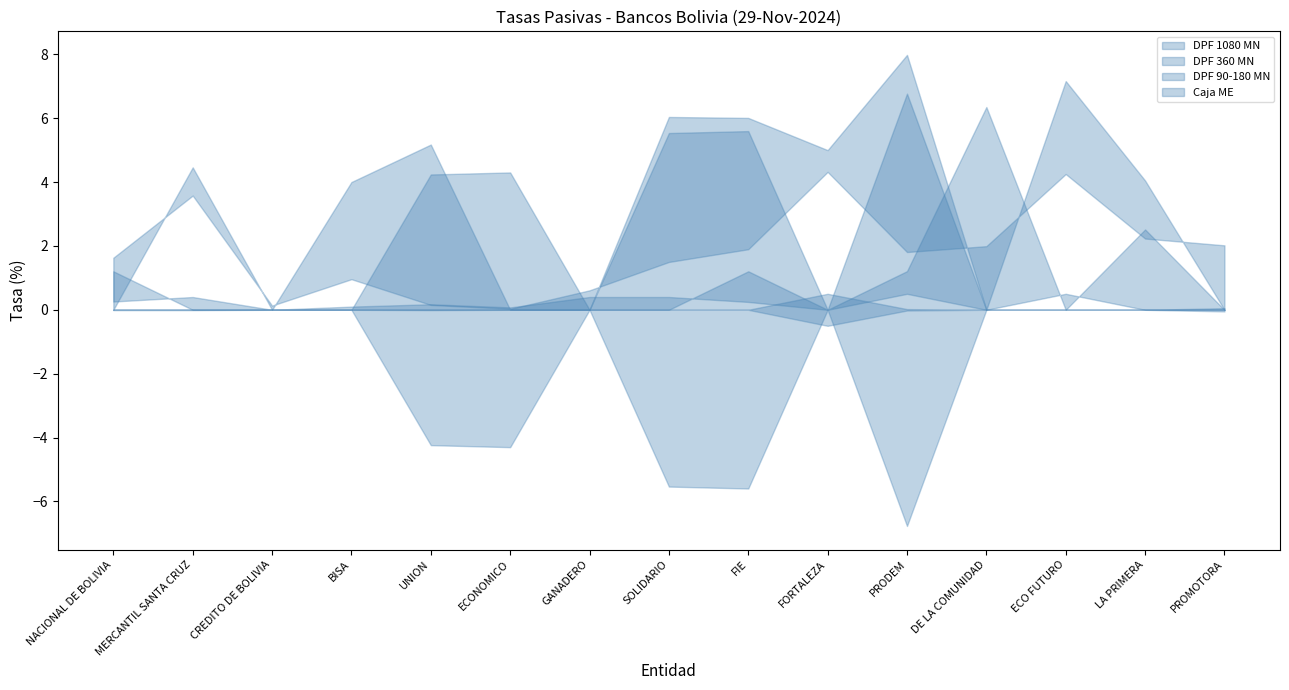

What is the difference between the maximum and minimum values in the Caja de Ahorro ME series?

0.5